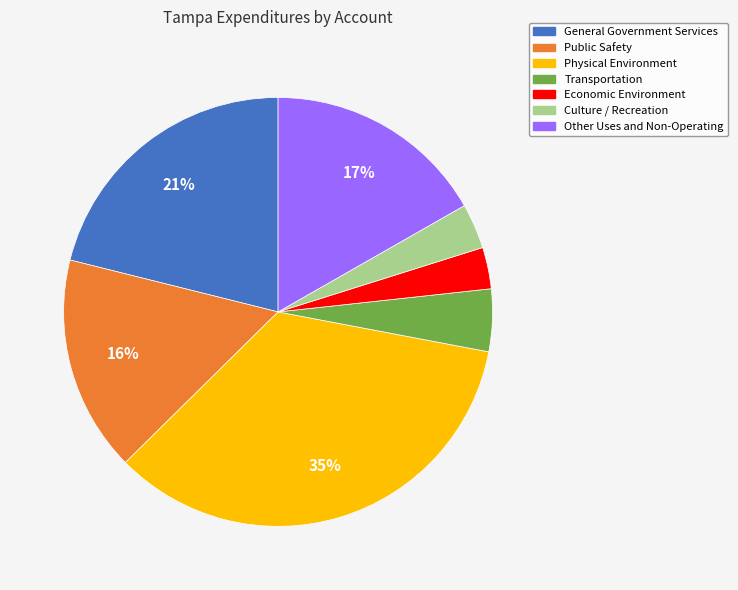

Between Transportation and Other Uses and Non-Operating, which is larger?

Other Uses and Non-Operating